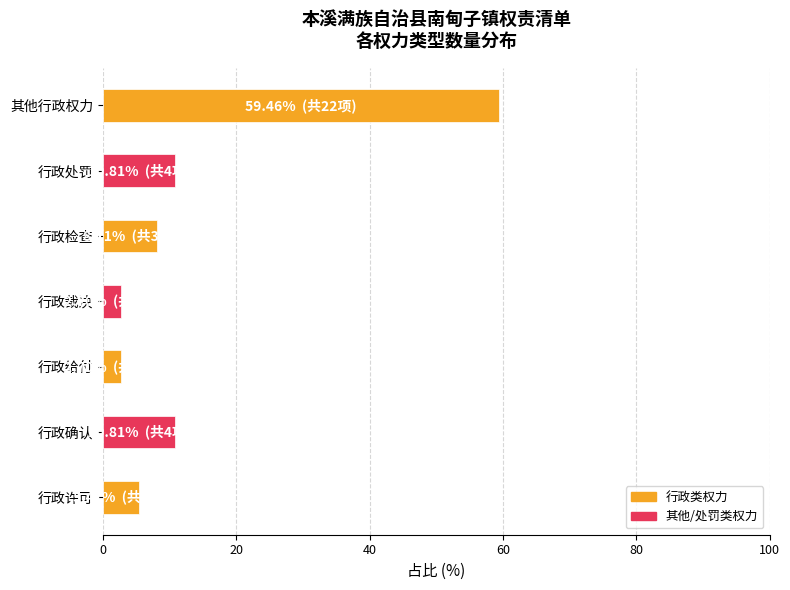

True or false: the data shows 8.1 at 行政检查.

True